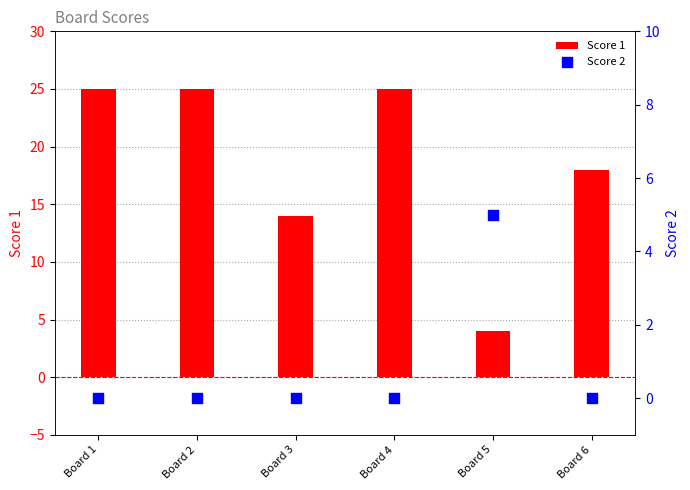

Which series reaches the maximum Y coordinate?

Score 1